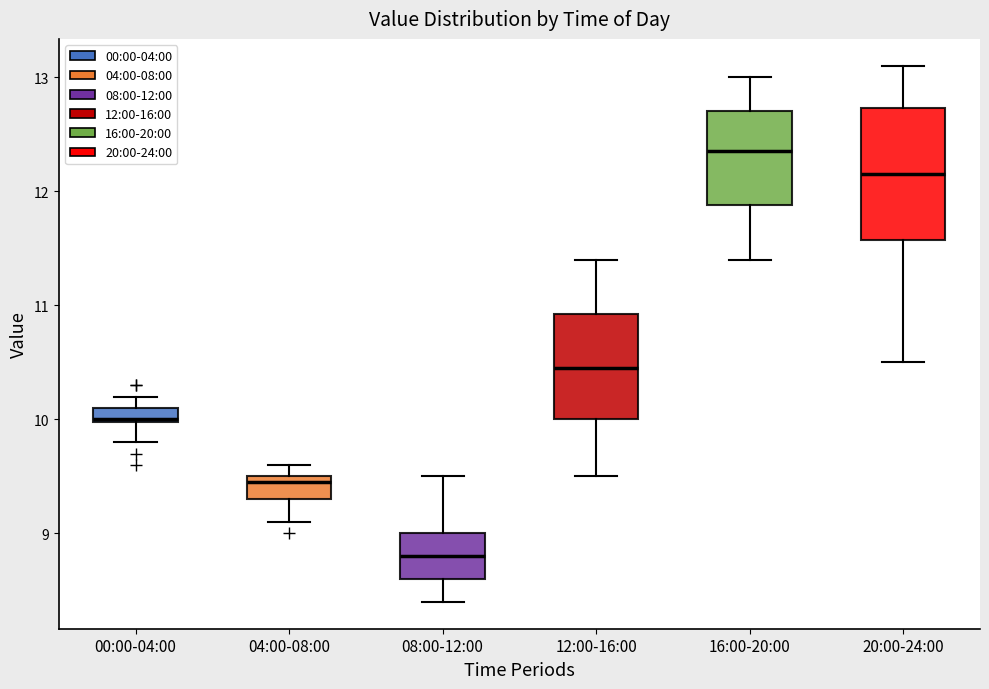

Which box has the highest median line?

16:00-20:00